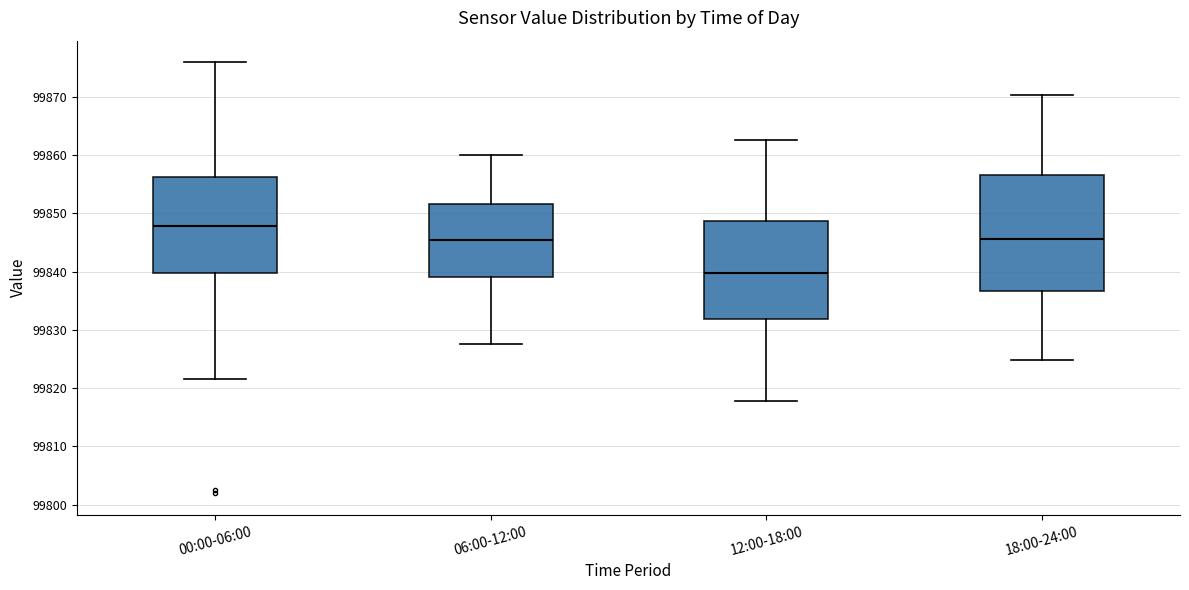

Which box's median line is the lowest?

12:00-18:00